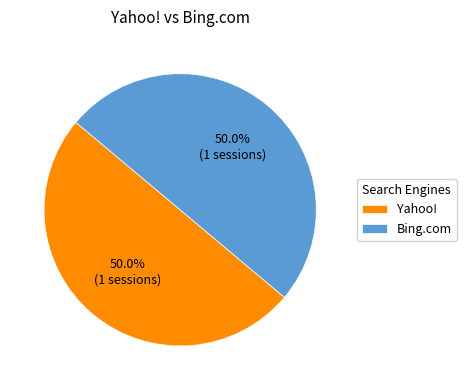

Is the sum of Bing.com and Yahoo! greater than half?

Yes